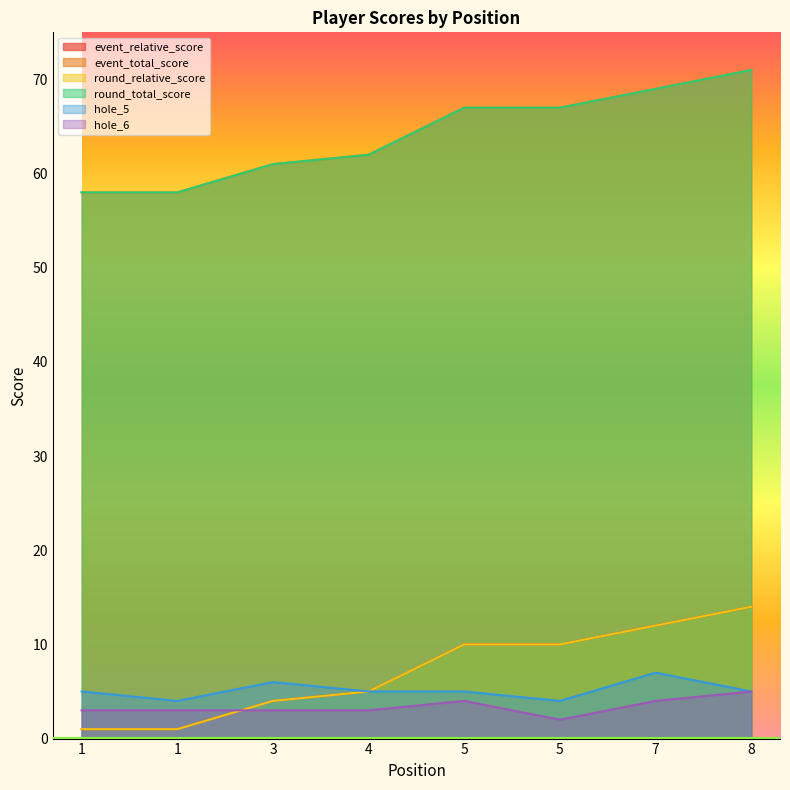

Rank the categories by round_relative_score value from highest to lowest.

8, 7, 5, 5, 4, 3, 1, 1